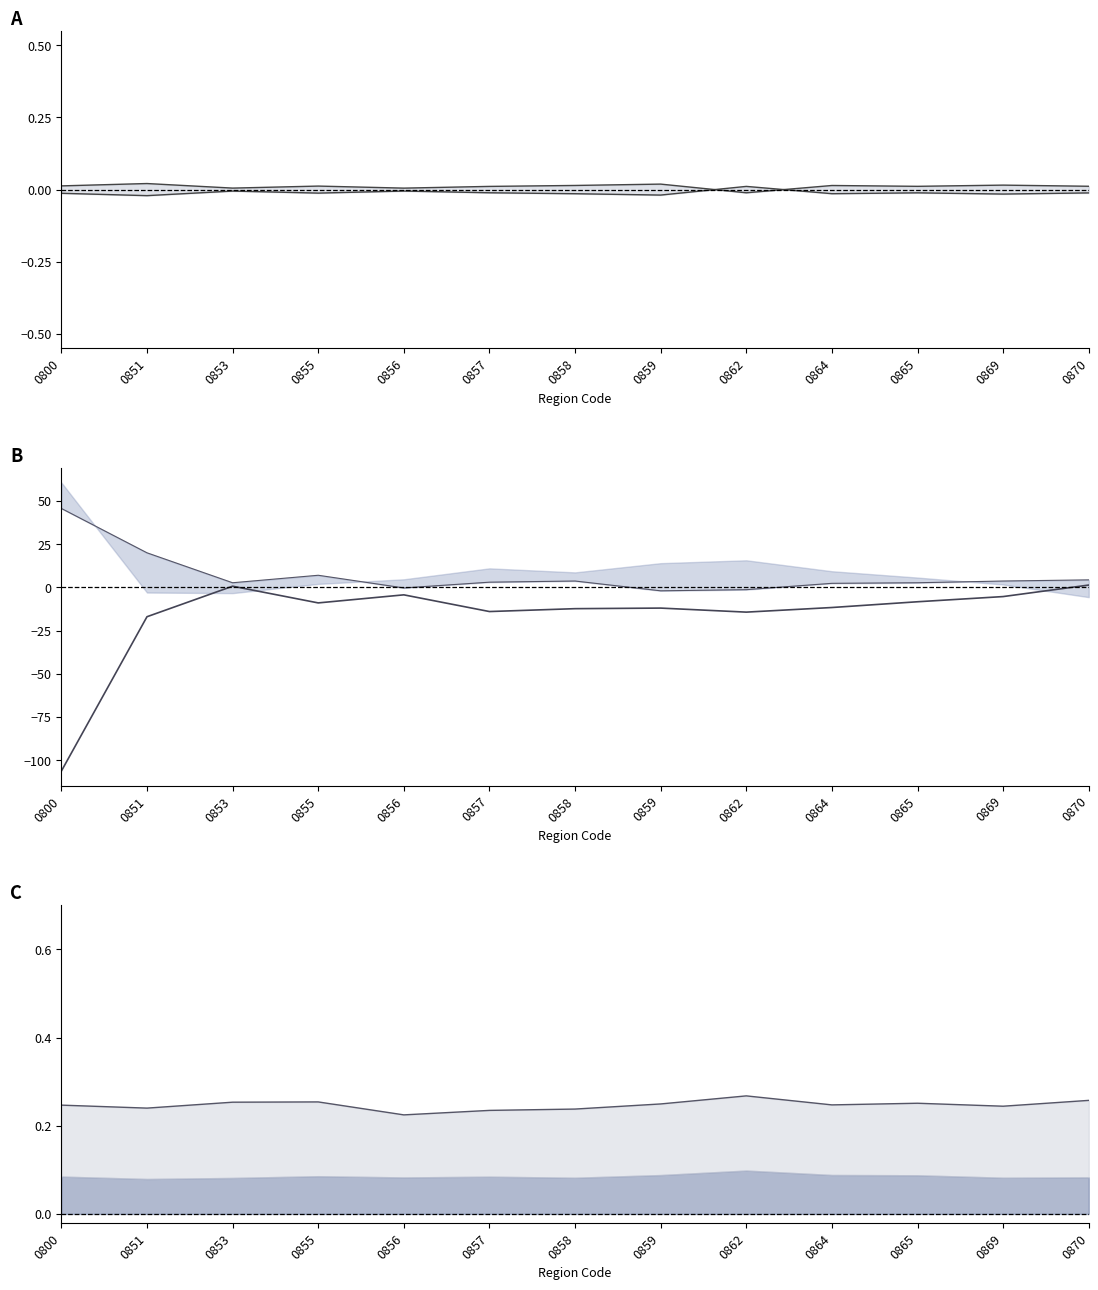

Between 0870 and 0857, which is larger?

0870